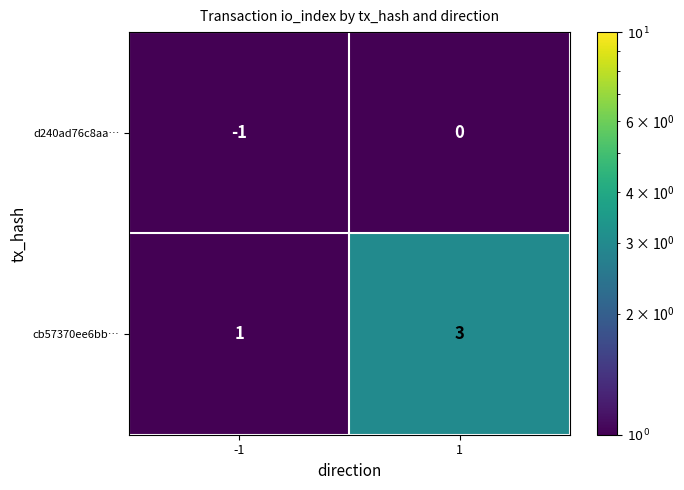

What is the difference between the highest and lowest values at -1?

2